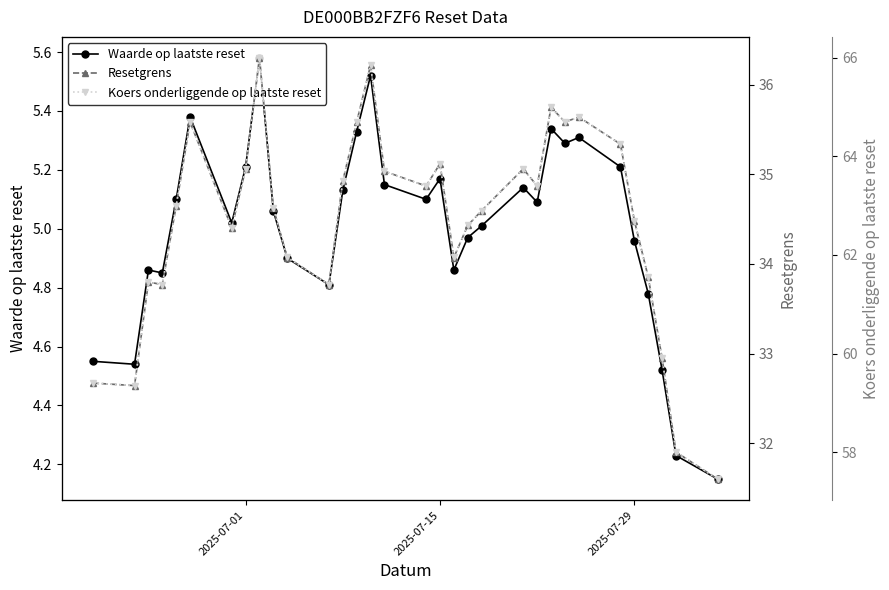

Which series has the largest range (max minus min)?

Koers onderliggende op laatste reset